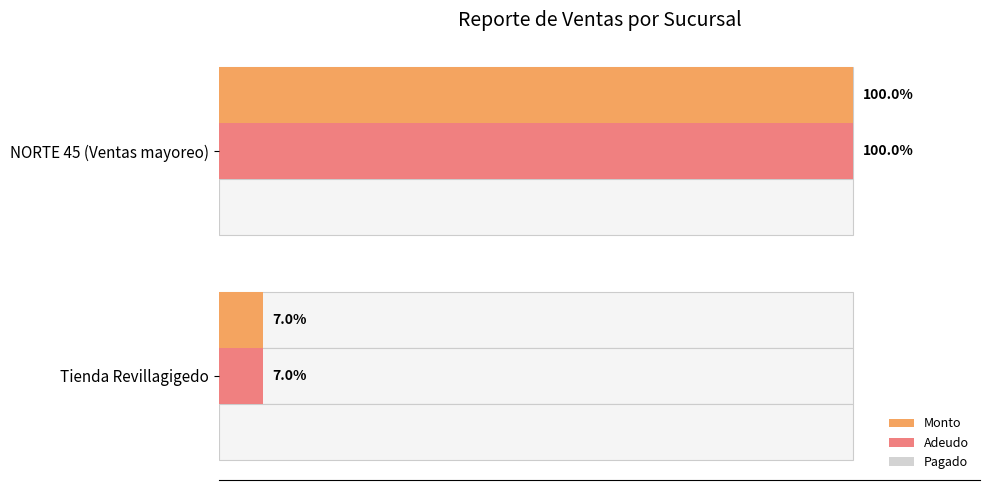

What is the average value of the Adeudo series?

53.5